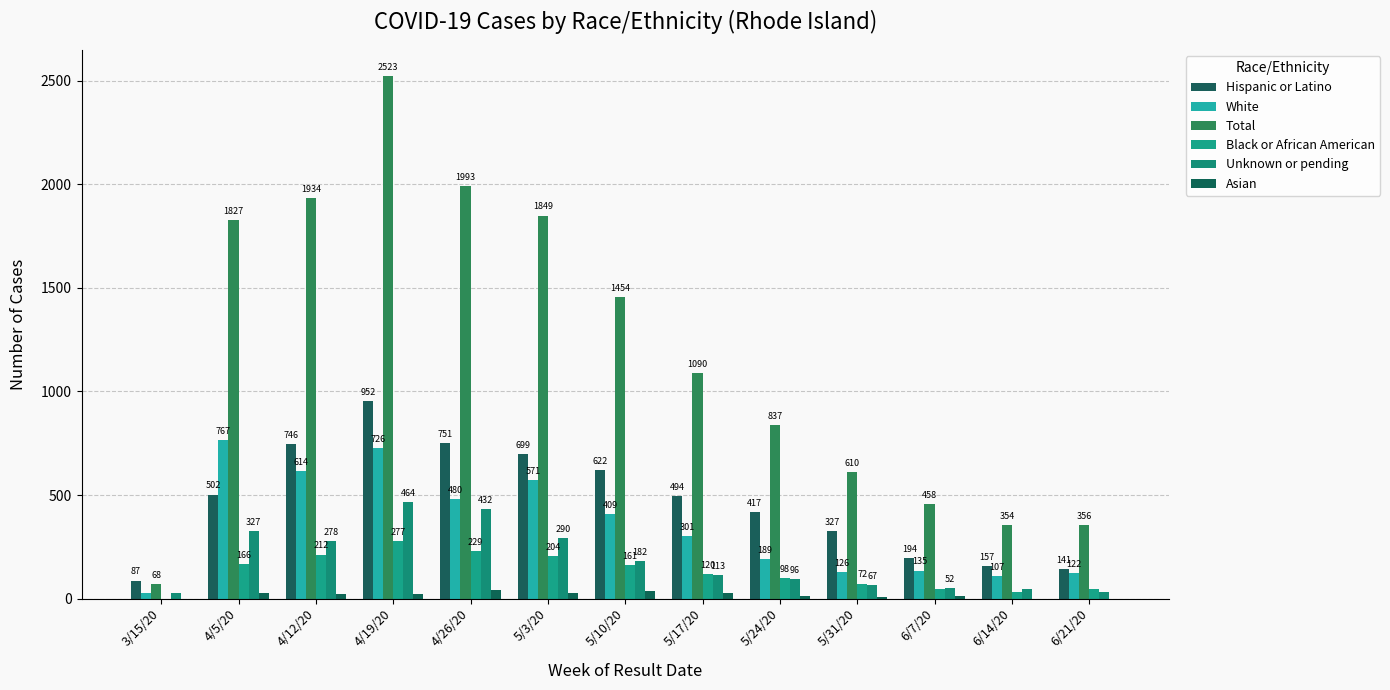

Which has a higher value, 5/17/20 or 4/19/20?

4/19/20